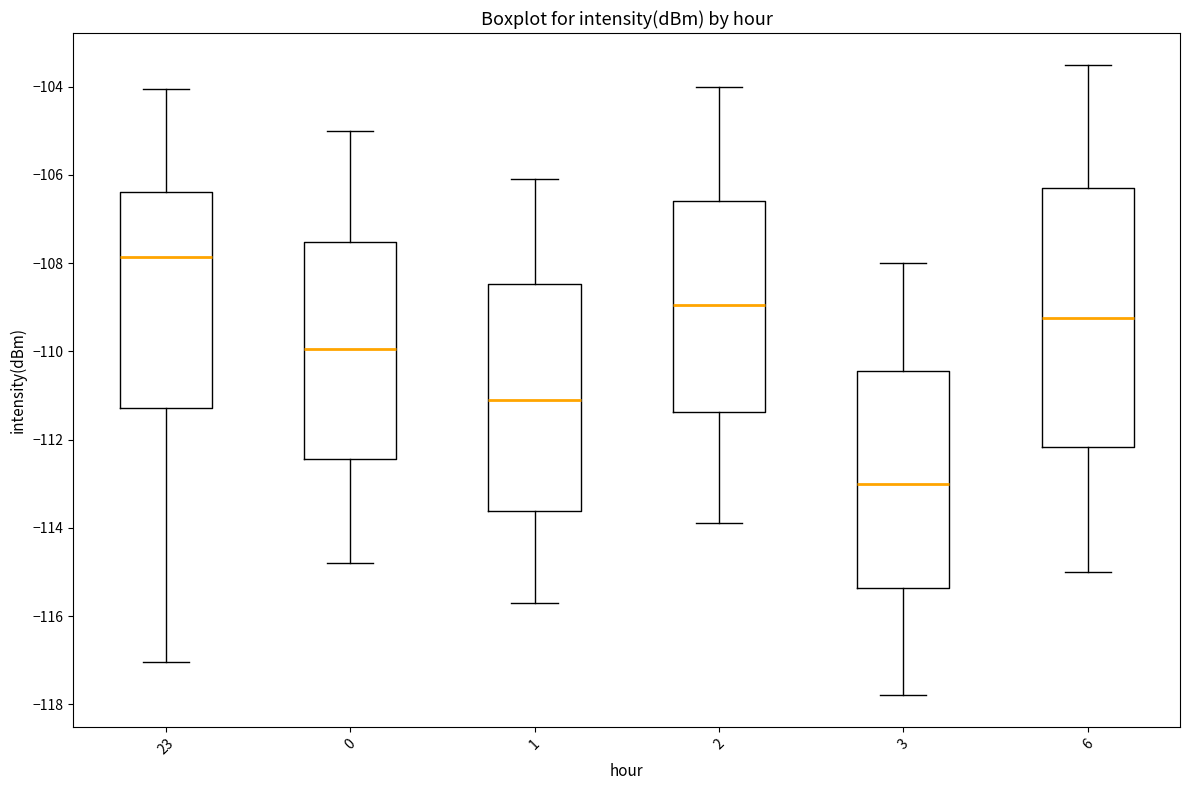

Comparing the boxes themselves (not the whiskers), which one is the tallest?

6